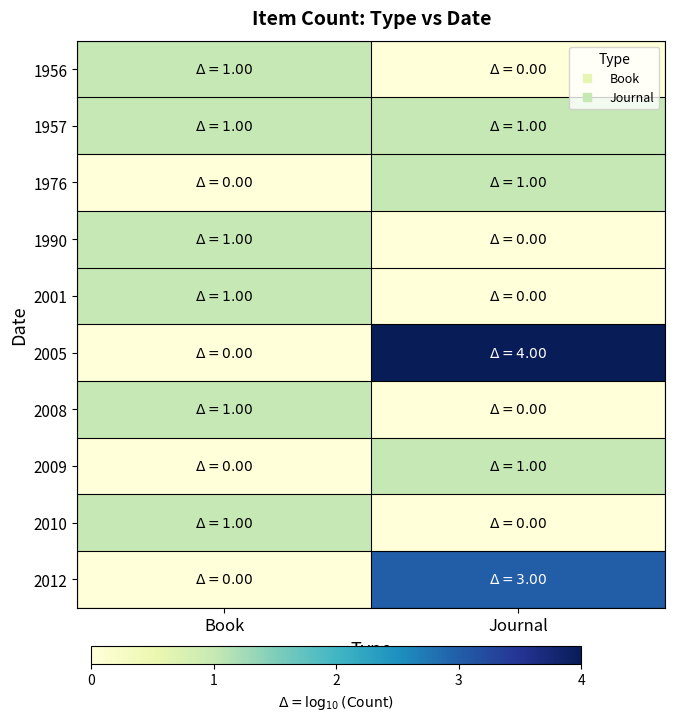

Between Book and Journal, which is larger?

Book